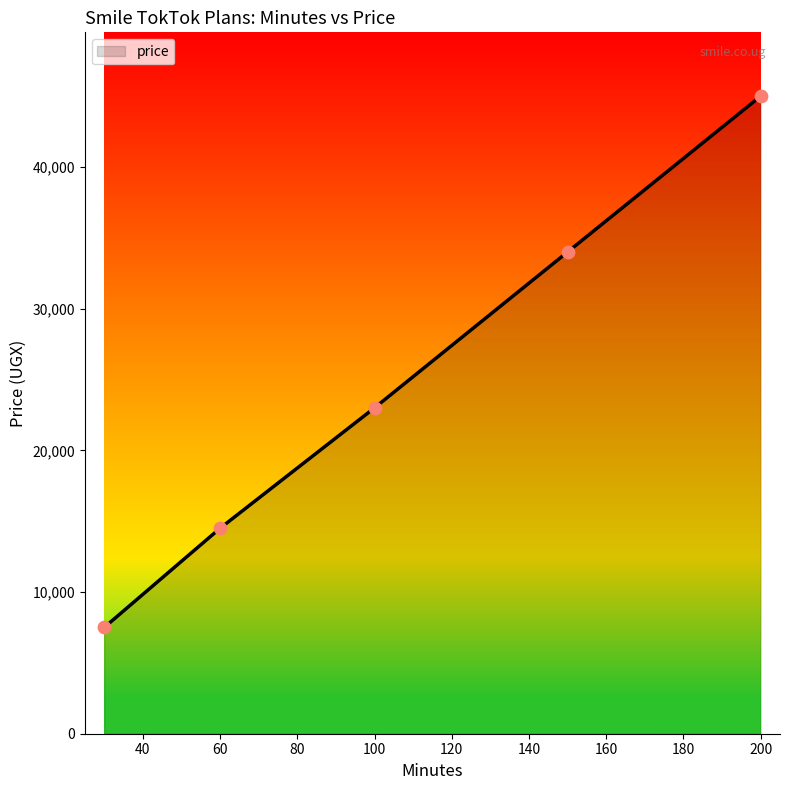

What is the difference between the second highest and second lowest values?

19500